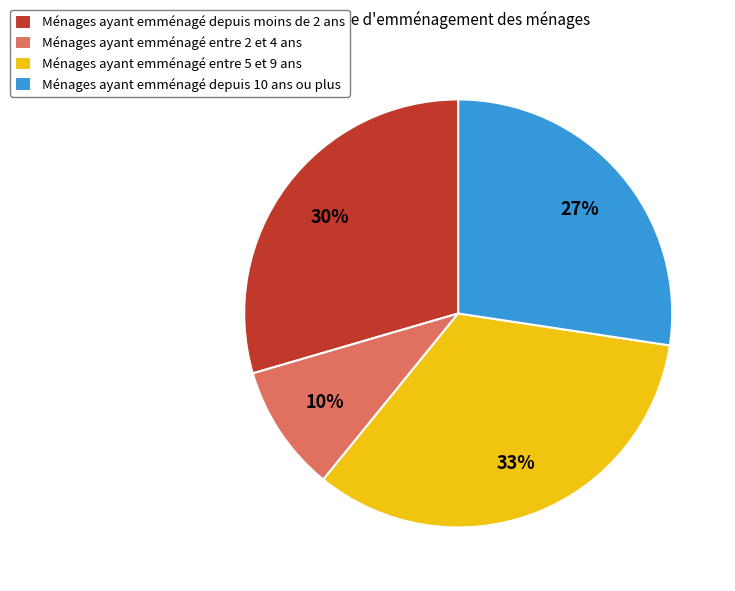

Does Ménages ayant emménagé entre 5 et 9 ans represent more than half of the total?

No